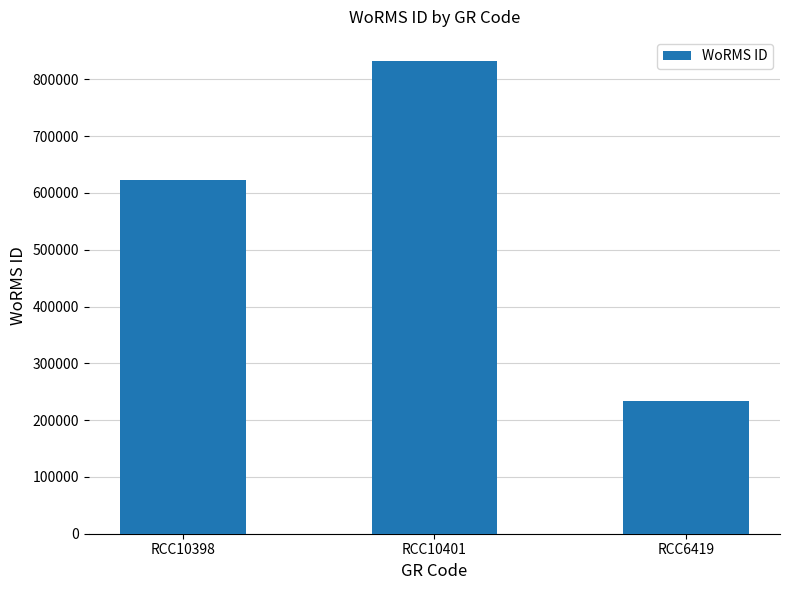

What is the label of the 2nd bar from the left?

RCC10401